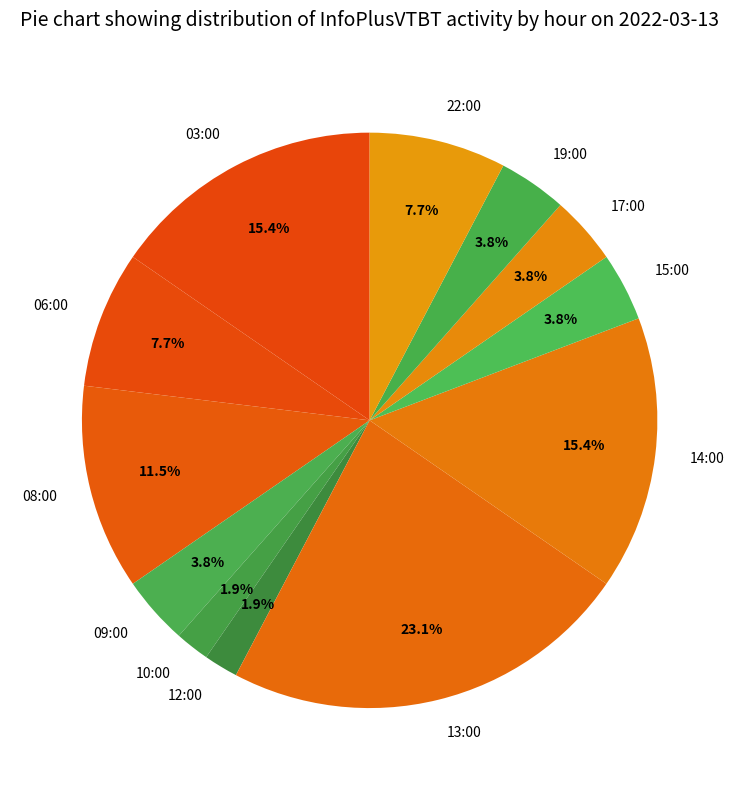

What is the largest slice in the pie chart?

13:00